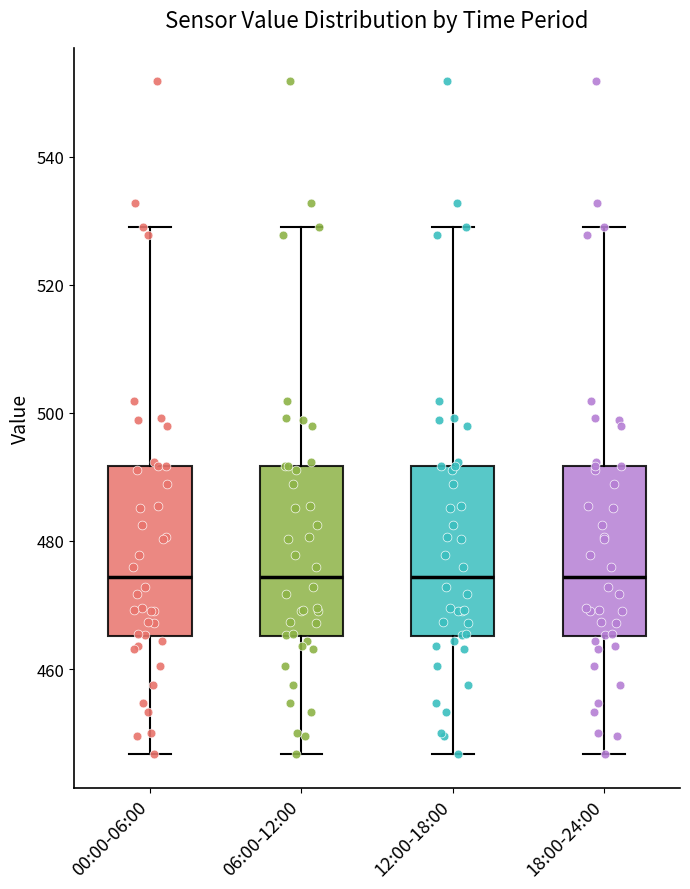

Reading left to right, read every box against the y-axis: the position of its median line, the range the box covers, and the ends of its whiskers. The values are not printed on the chart, so give them approximately, as read against the axis.

00:00-06:00: median 474, box 466 to 492, whiskers 446 to 530
06:00-12:00: median 474, box 466 to 492, whiskers 446 to 530
12:00-18:00: median 474, box 466 to 492, whiskers 446 to 530
18:00-24:00: median 474, box 466 to 492, whiskers 446 to 530